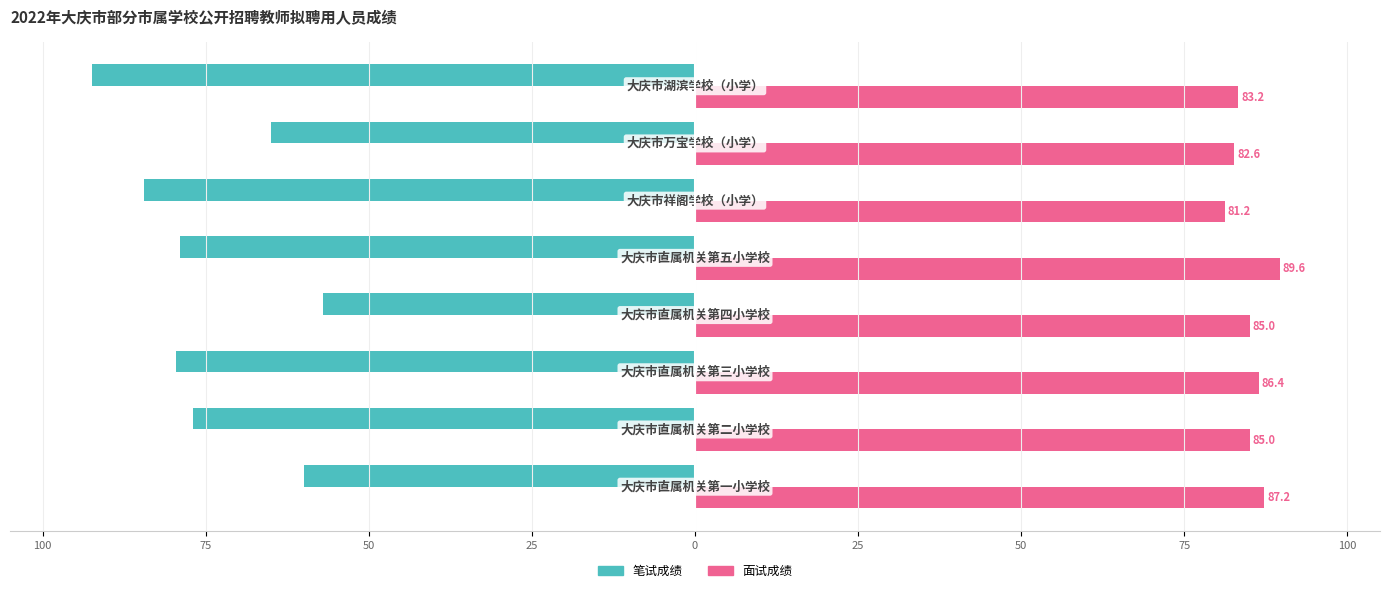

Reading left to right, what are all the values shown in this chart?

笔试成绩: 100=-60.0	75=-77.0	50=-79.5	25=-57.0	0=-79.0	25=-84.5	50=-65.0	75=-92.5
面试成绩: 100=87.2	75=85.0	50=86.4	25=85.0	0=89.6	25=81.2	50=82.6	75=83.2